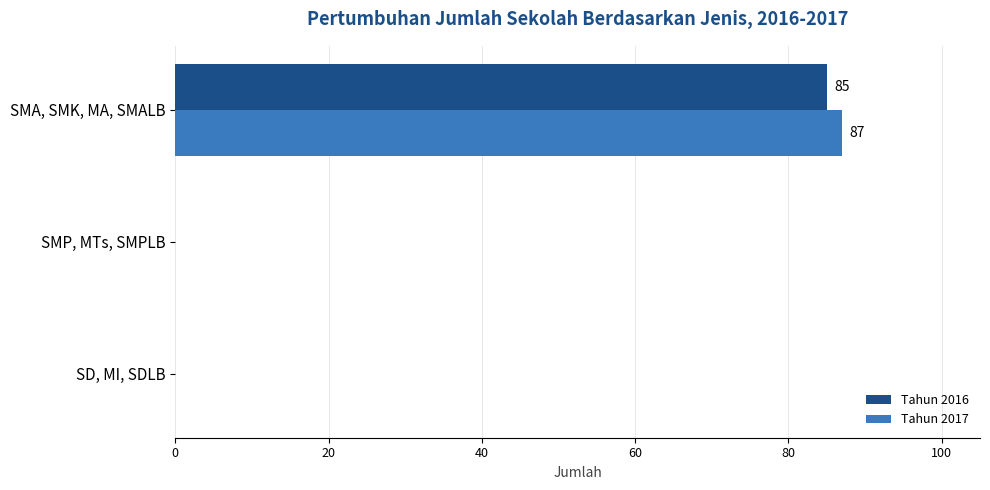

What is the sum of all Tahun 2017 values?

87